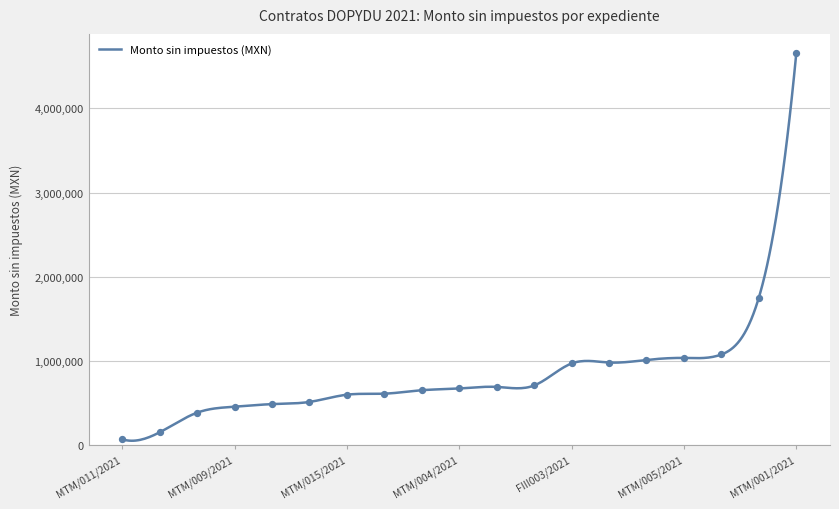

Approximately how many times larger is the value at MTM/008/2021 compared to MTM/002/2021?

1.3